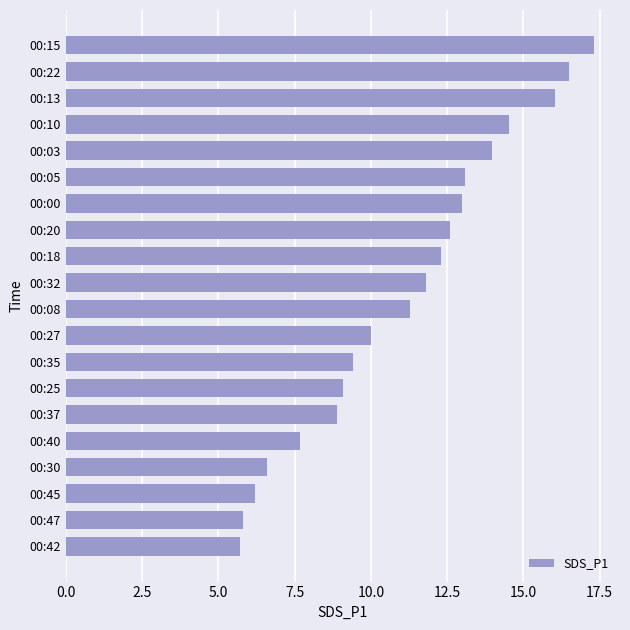

What is the change in value from 00:45 to 00:05?

+6.9